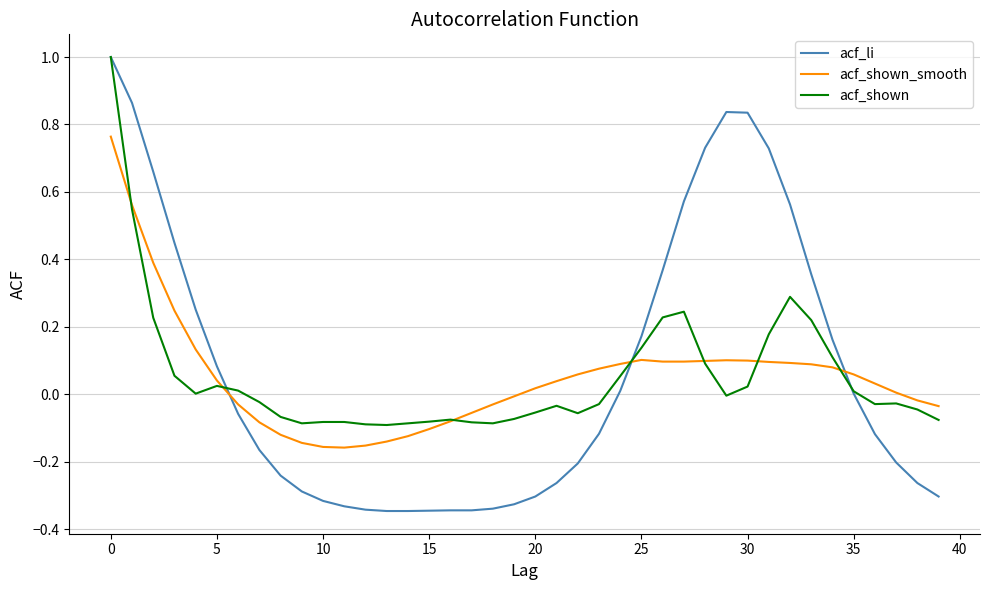

What is the highest value of the acf_li series?

1.0